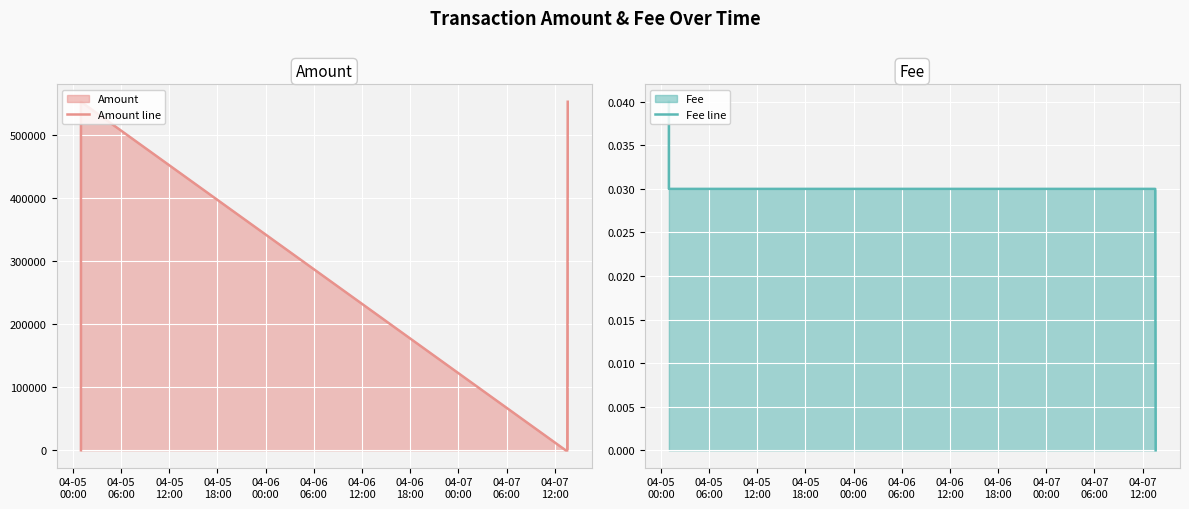

How many positive values does the Fee line series have?

4